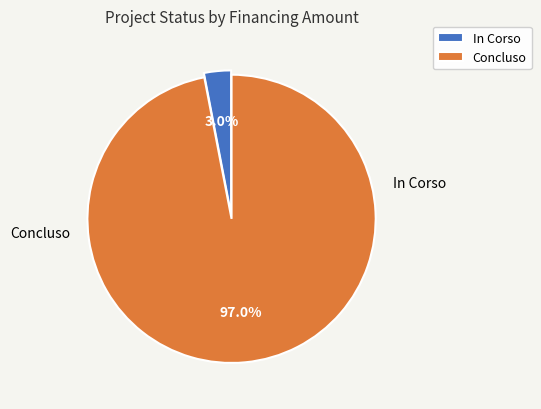

How many segments does this pie chart have?

2